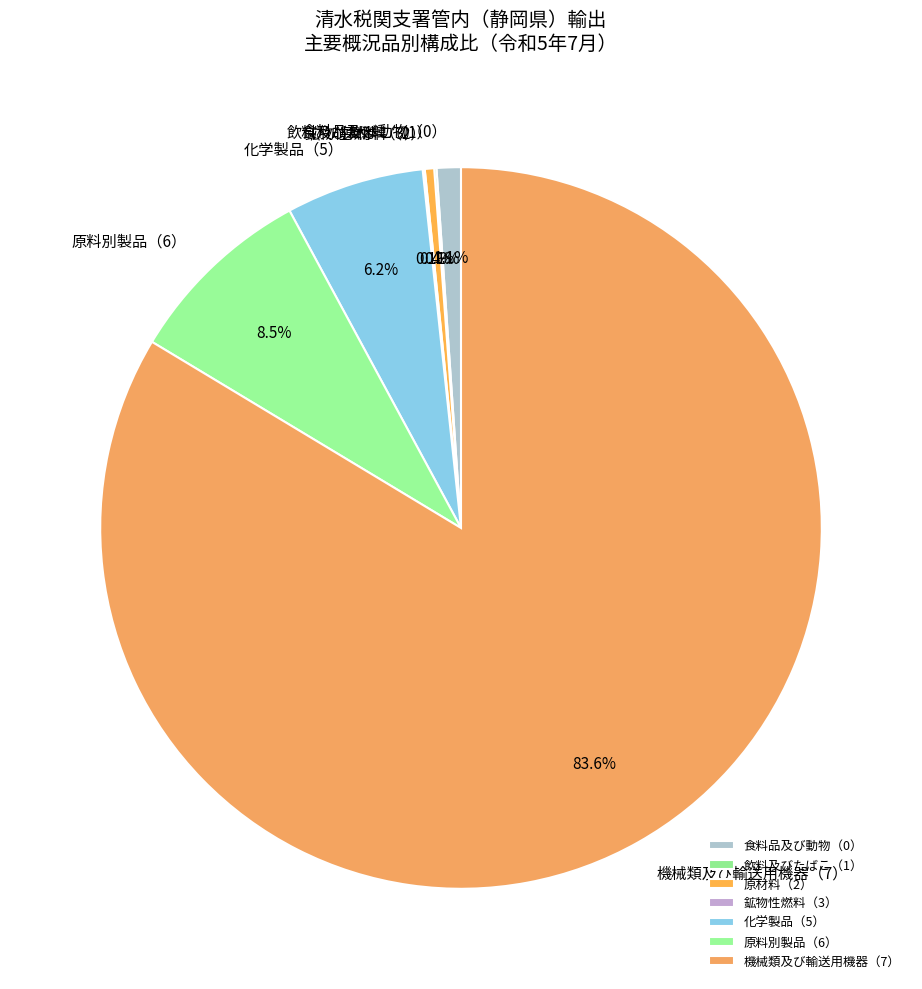

What is the largest slice in the pie chart?

機械類及び輸送用機器（7）